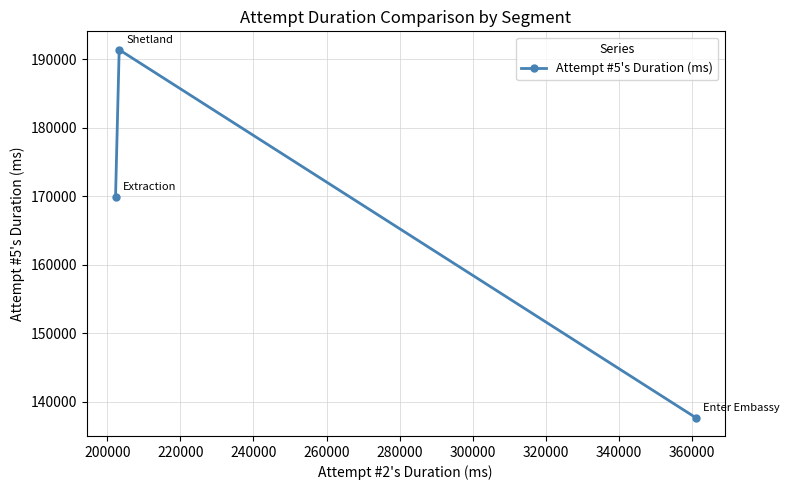

What is the sum of all values?

499012